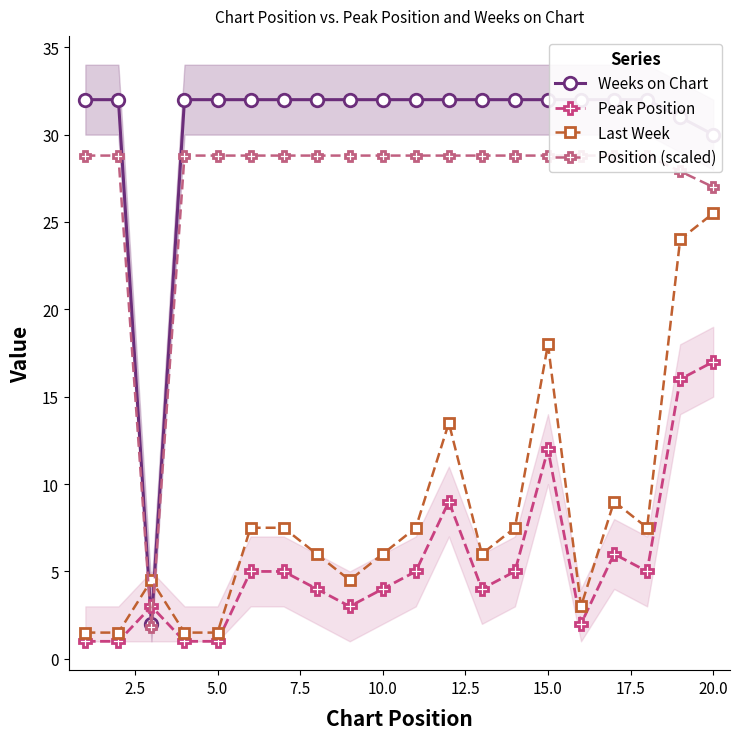

True or false: Last Week has more than 1 interior local peaks.

True